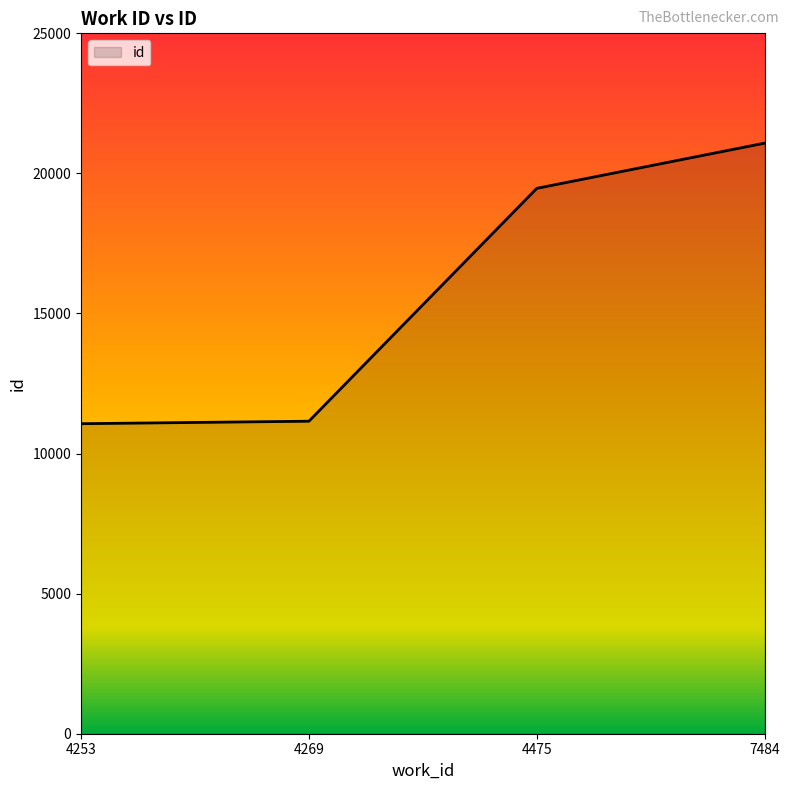

The value at 7484 is 21081. True or false?

True